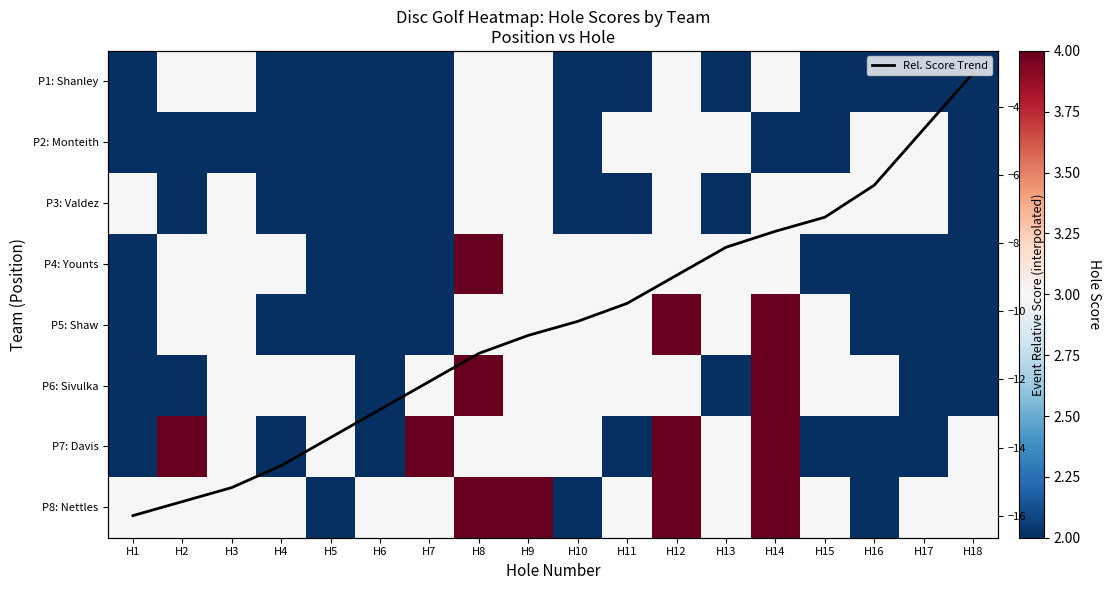

What is the greatest value displayed?

4.0